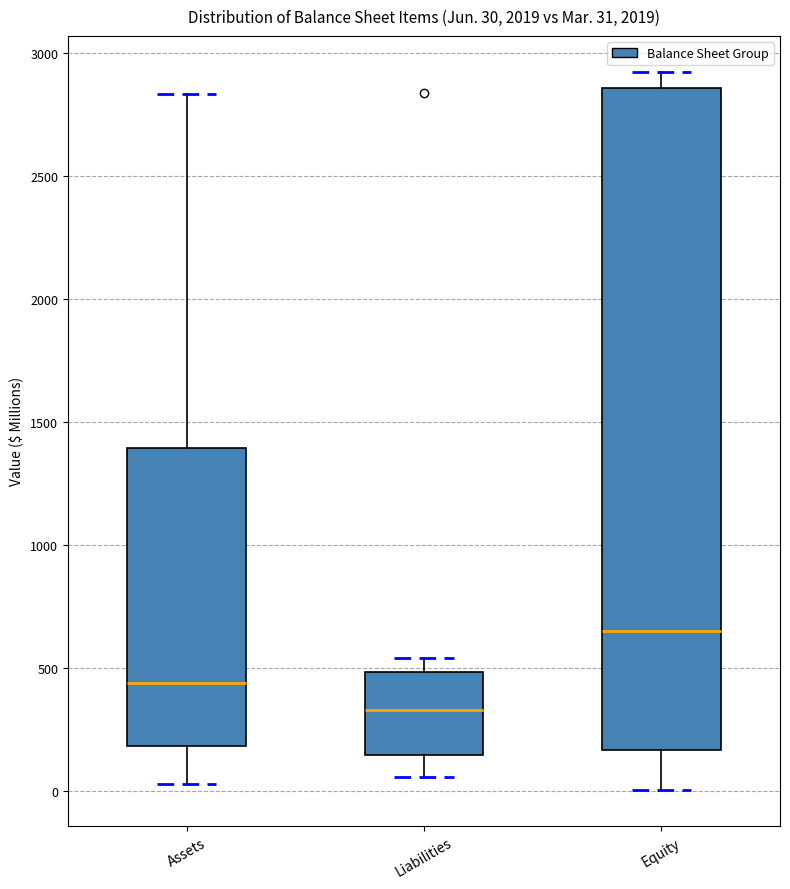

Which box has the lowest median line?

Liabilities